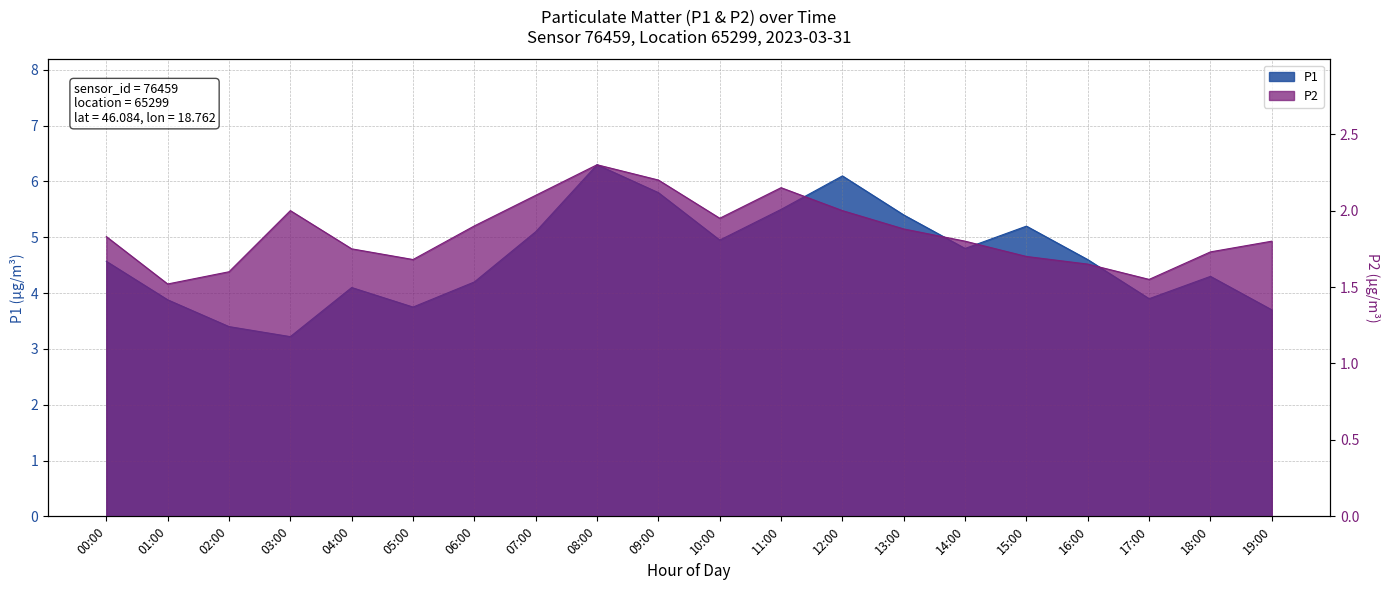

At which label is P2 closest to 1?

01:00